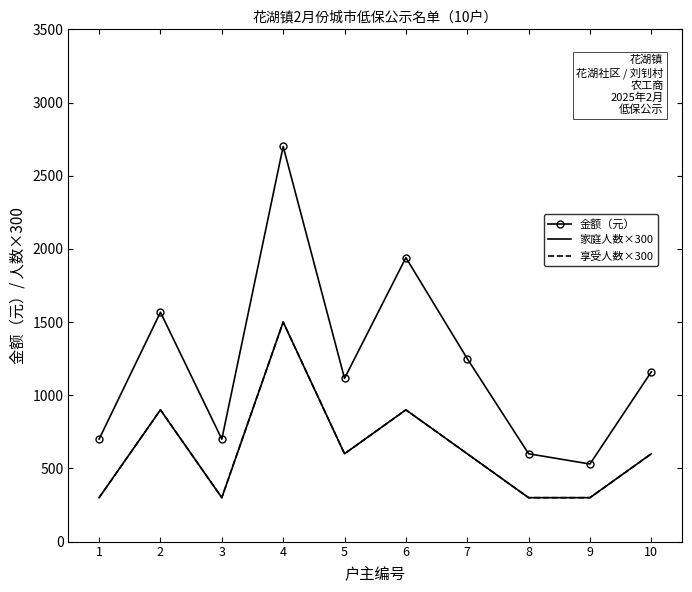

What are all the series names shown in the legend?

金额（元）, 家庭人数×300, 享受人数×300